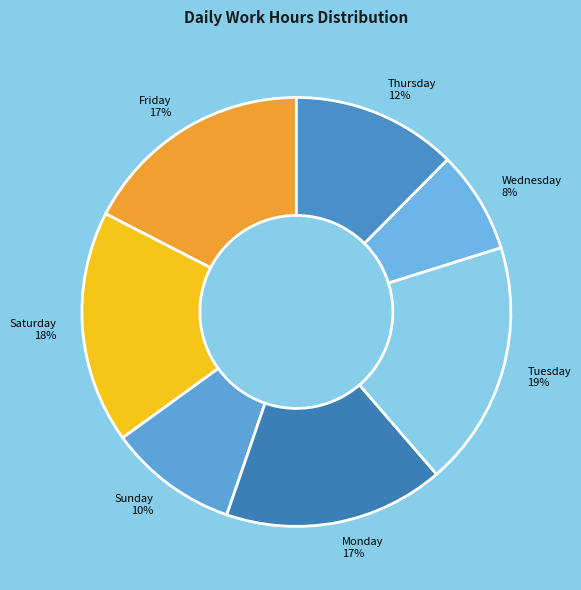

Between Wednesday and Monday, which is larger?

Monday